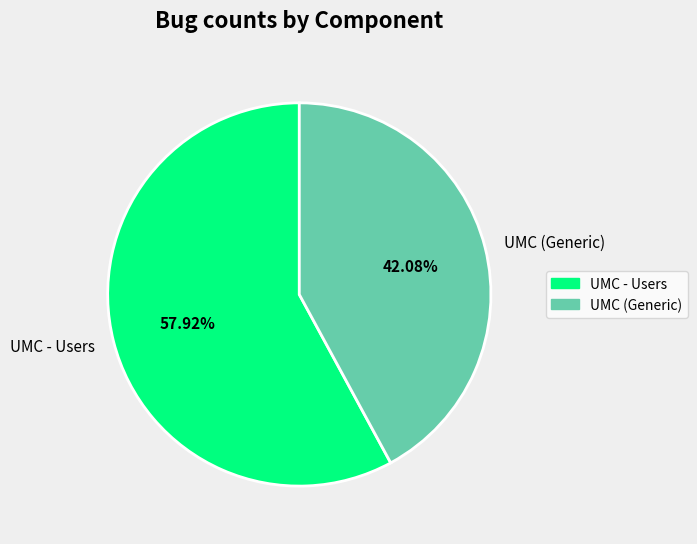

Do UMC - Users and UMC (Generic) together represent more than half of the pie?

Yes